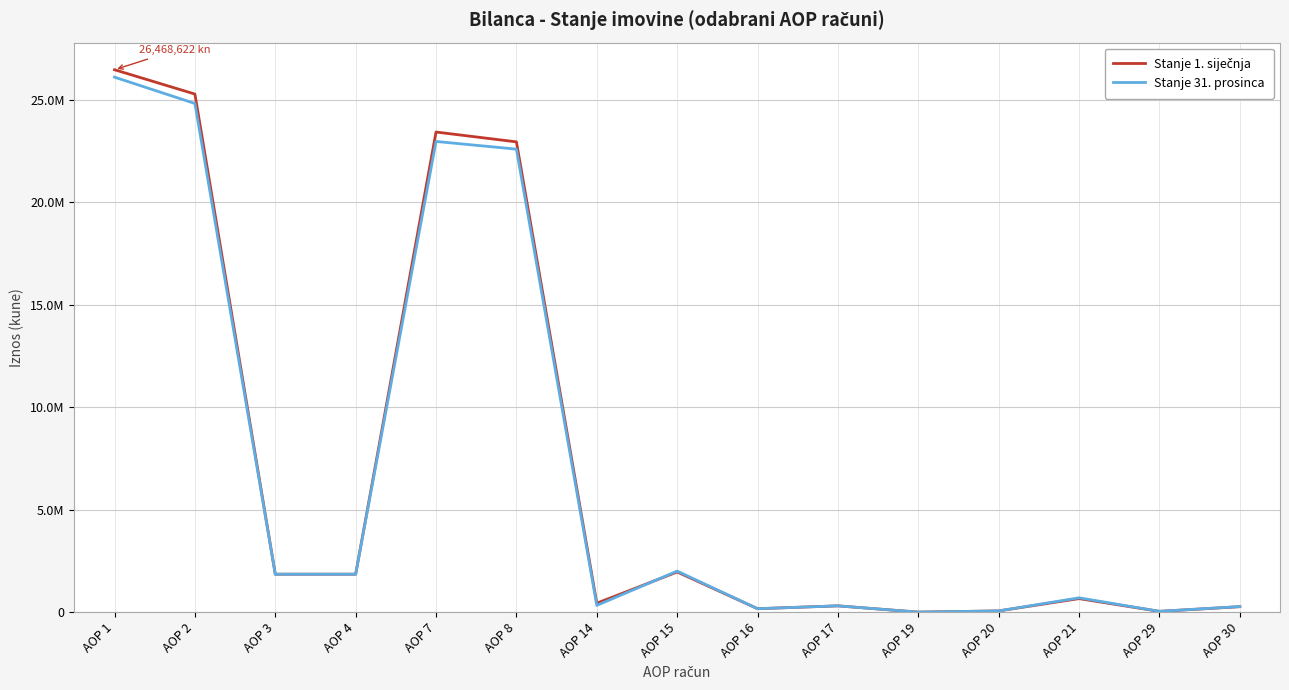

Does the chart have visible grid lines?

Yes